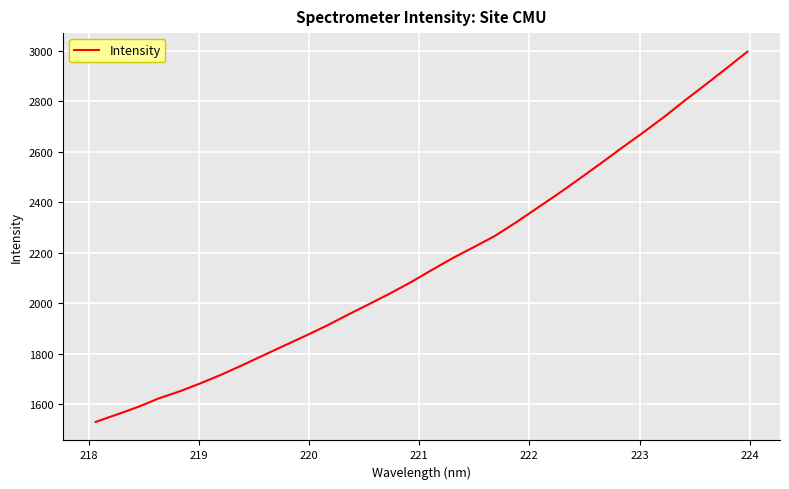

True or false: the data has more than 1 interior local peaks.

False